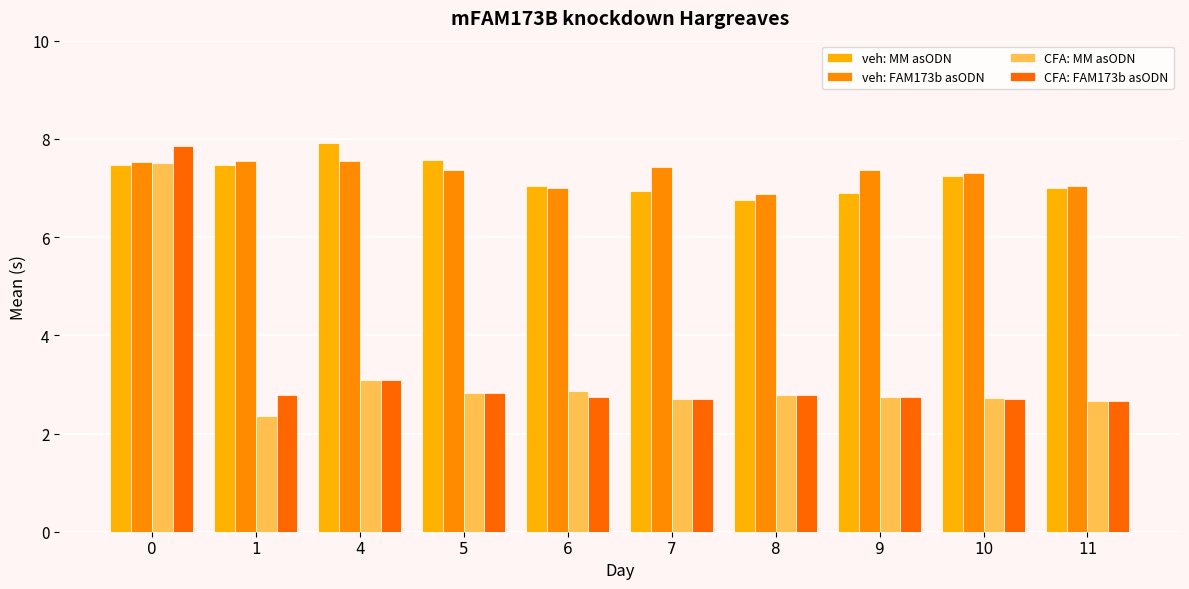

How many bars are there in total?

40